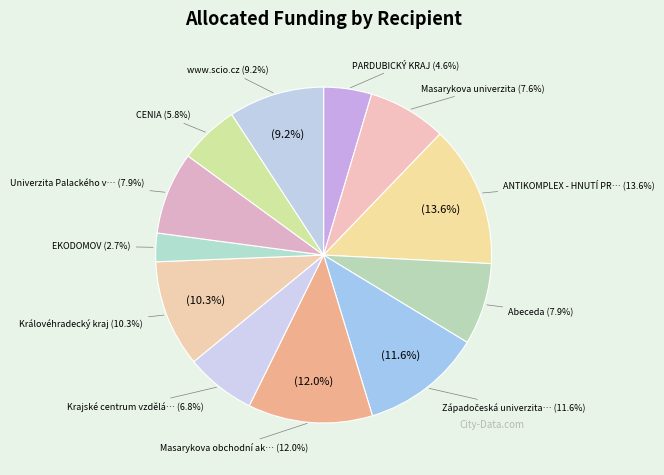

Does any single category account for the majority?

No